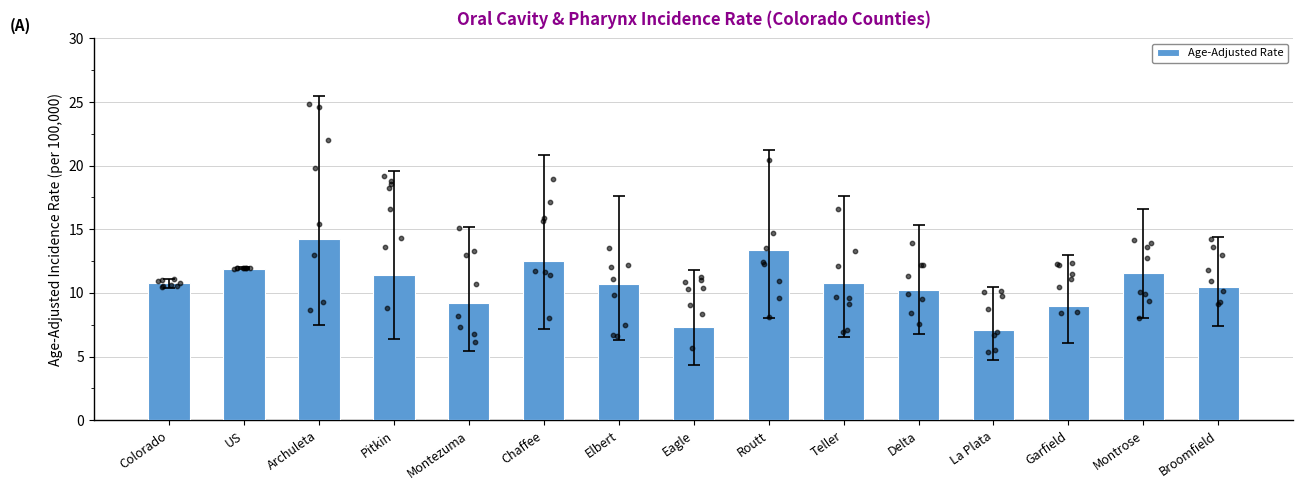

Between Archuleta and Montezuma, which is larger?

Archuleta